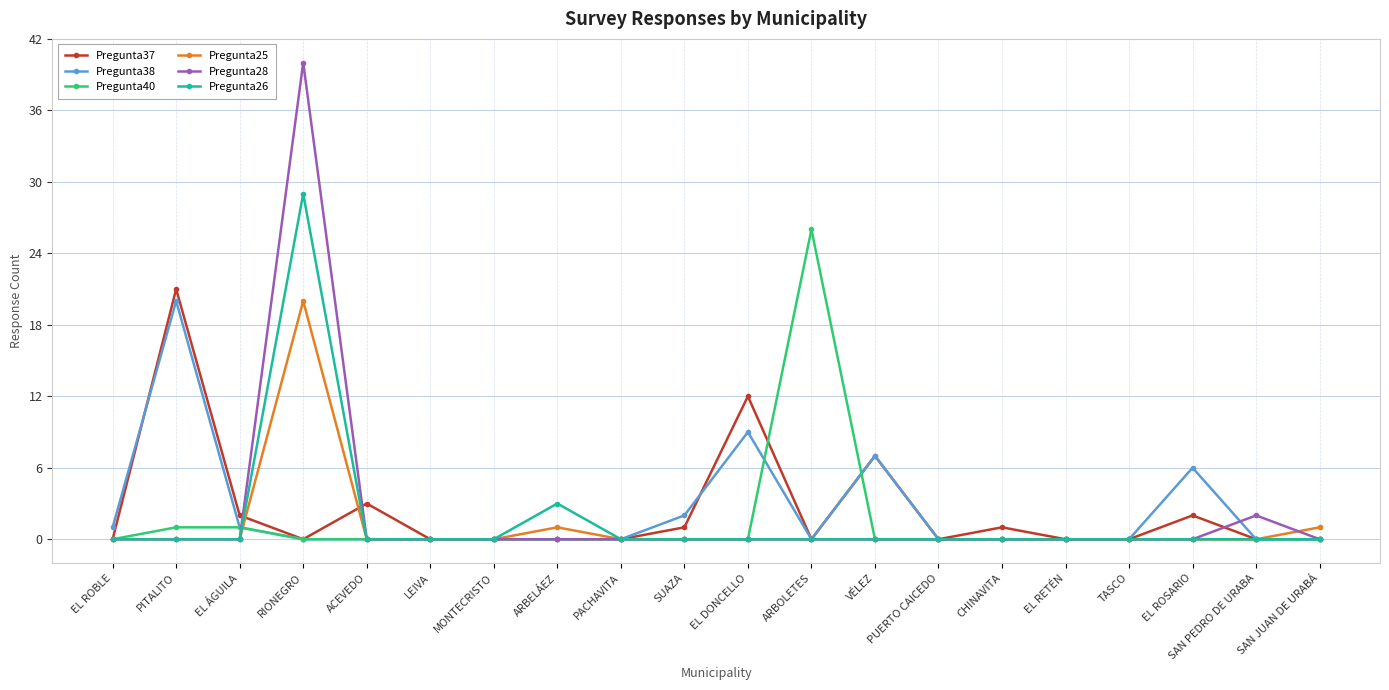

At which label does Pregunta37 reach its peak?

PITALITO